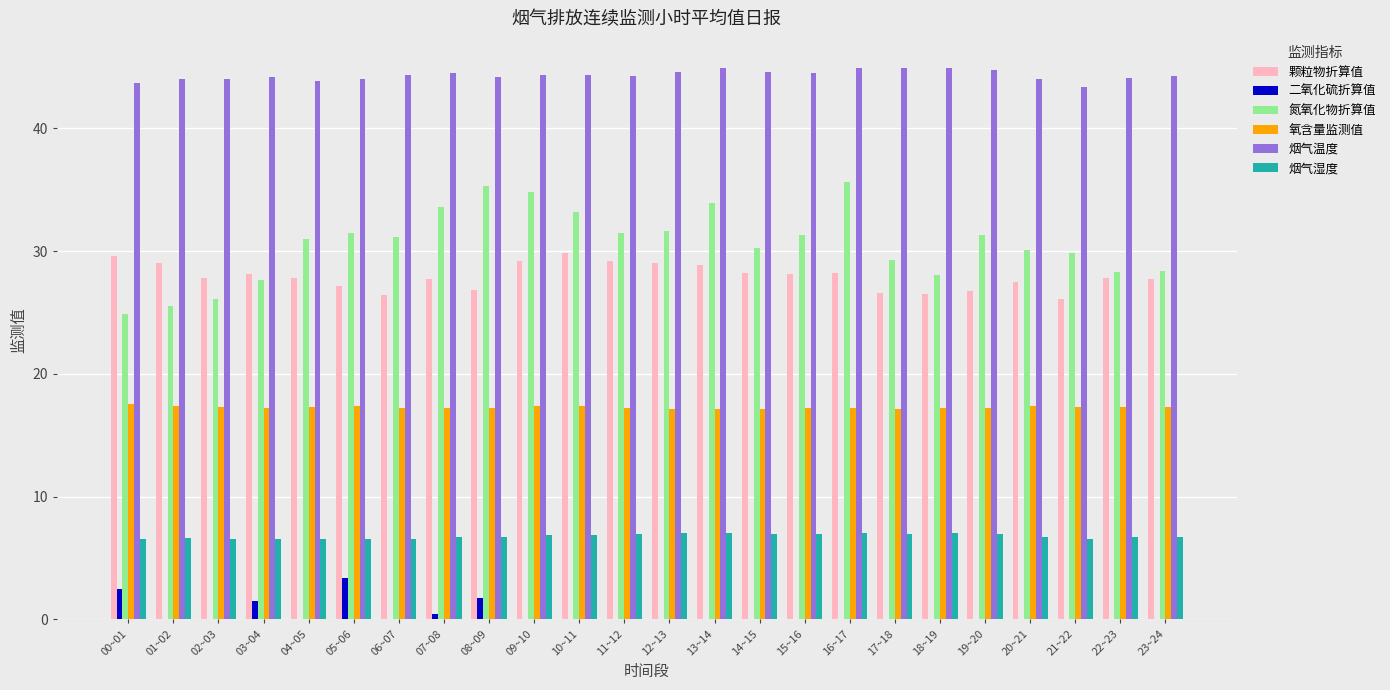

True or false: 二氧化硫折算值 has a value of 2.1 at 20~21.

False